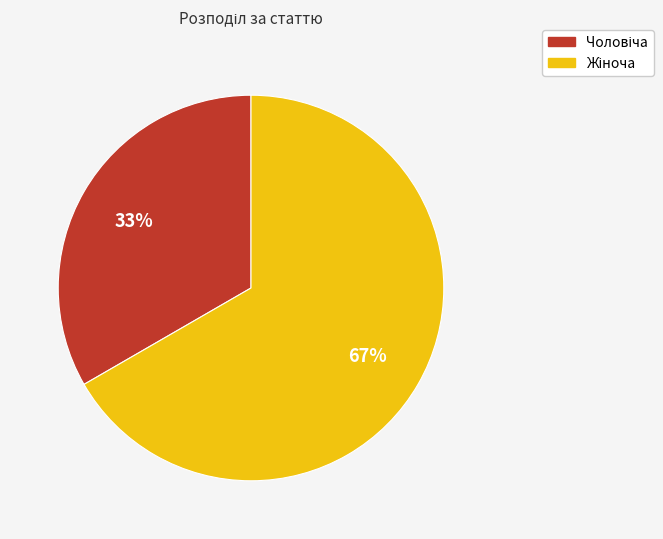

To the nearest percent, what is the average slice percentage?

50%